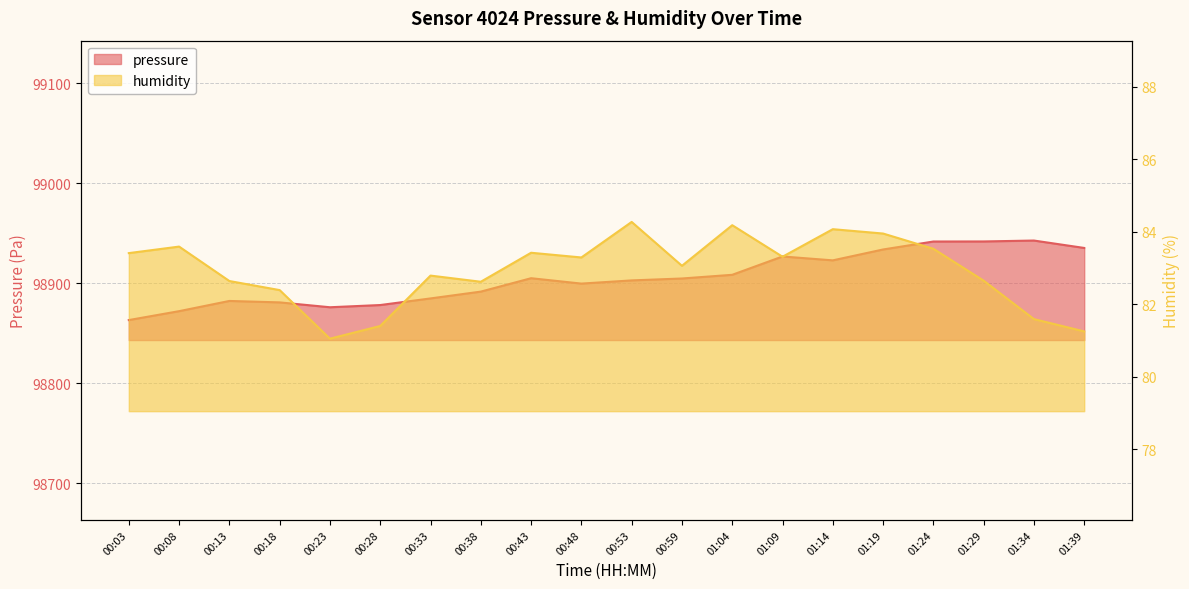

What position from the right is 00:13?

18